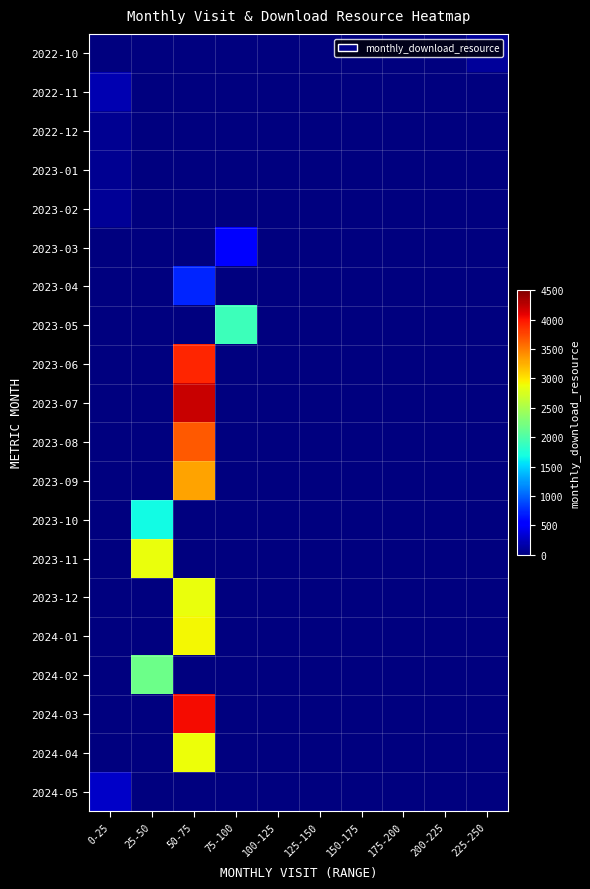

What is the greatest value displayed?

4207